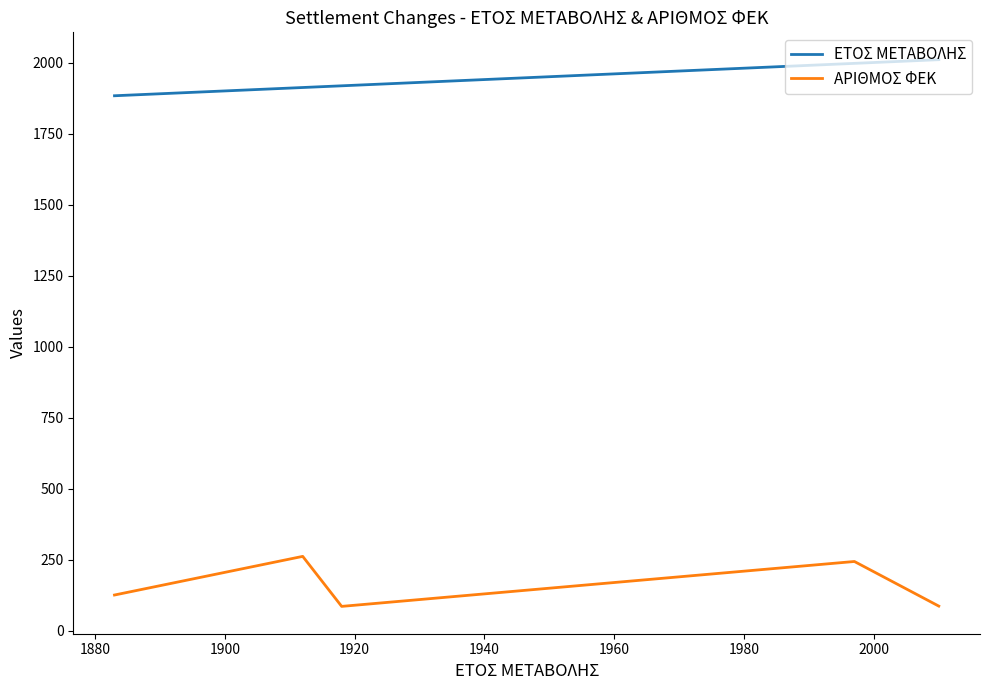

True or false: ΕΤΟΣ ΜΕΤΑΒΟΛΗΣ and ΑΡΙΘΜΟΣ ΦΕΚ intersect in this chart.

False